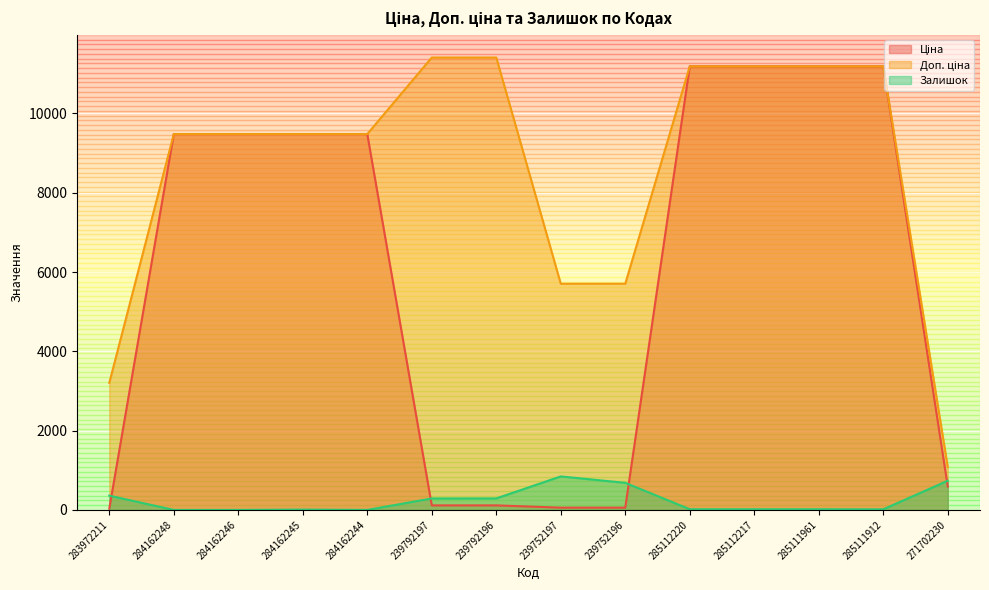

How many lines are shown in the chart?

3